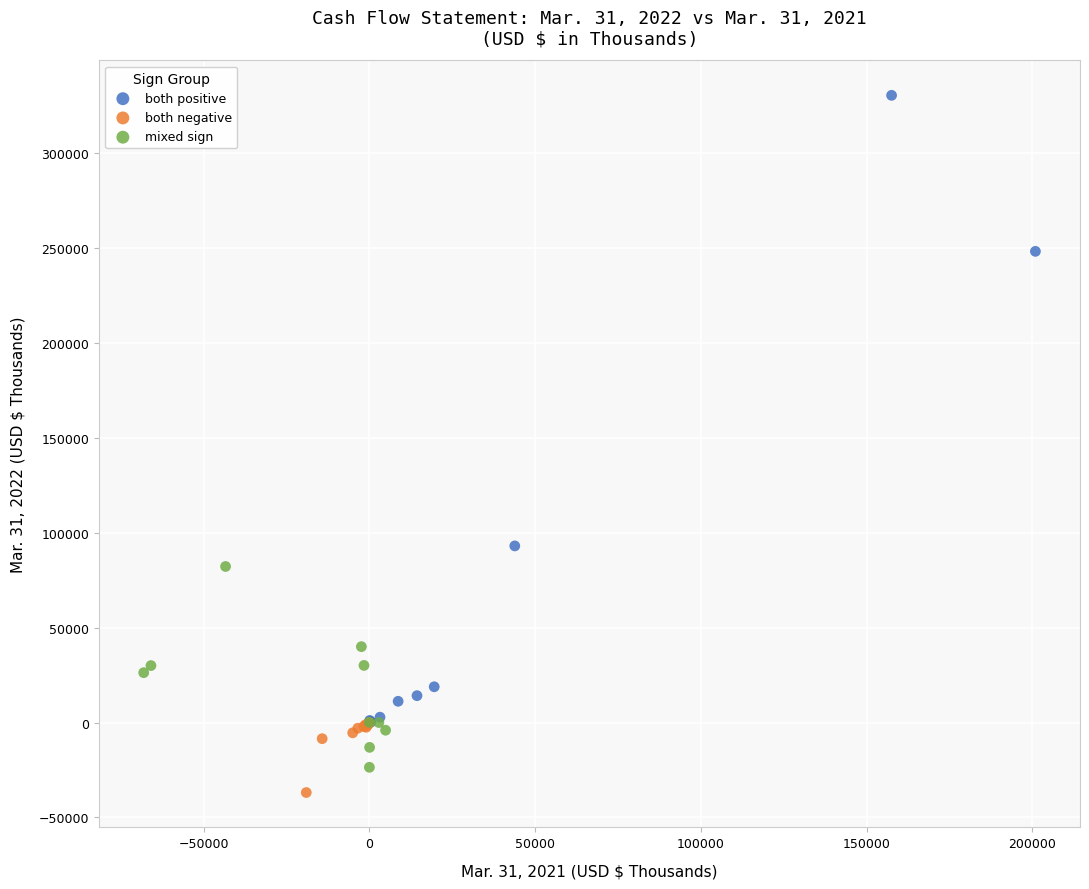

Which series has the widest spread of Y values?

both positive